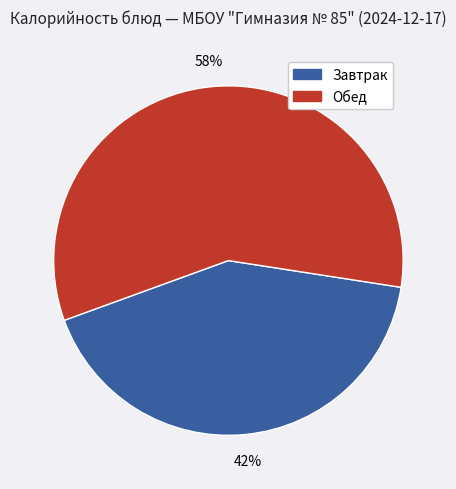

What percentage is the Завтрак slice, to the nearest percent?

42%